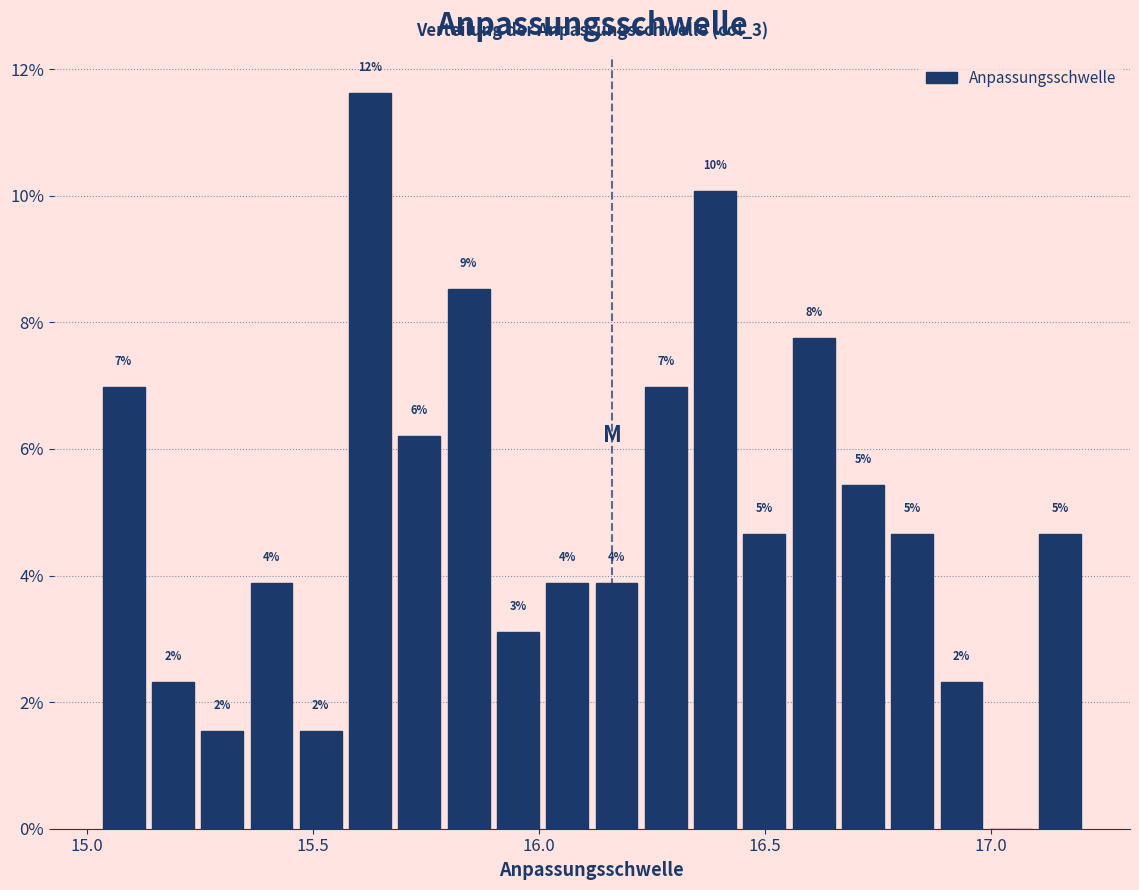

Around what value on the x-axis is the tallest bar? Give the approximate position of its centre, as read against the axis.

15.65